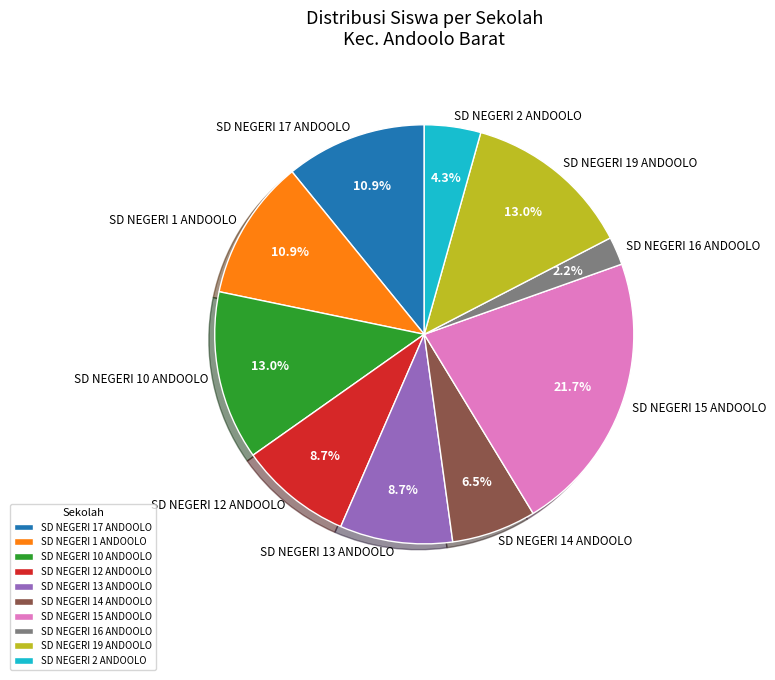

Is there a majority slice in this chart?

No